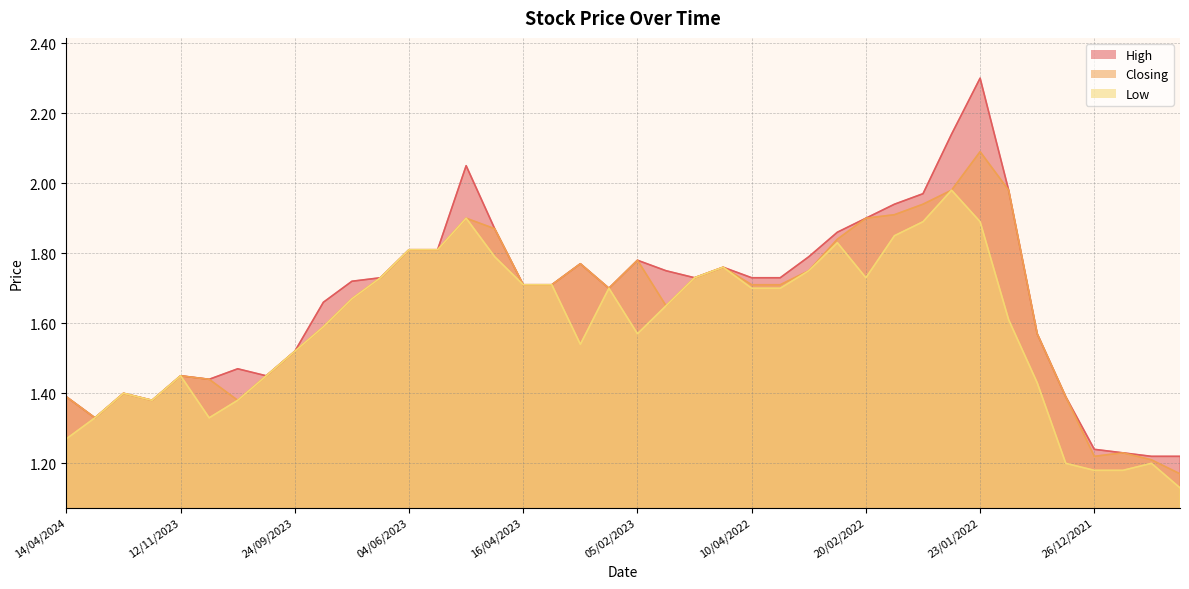

What is the greatest value displayed?

2.3